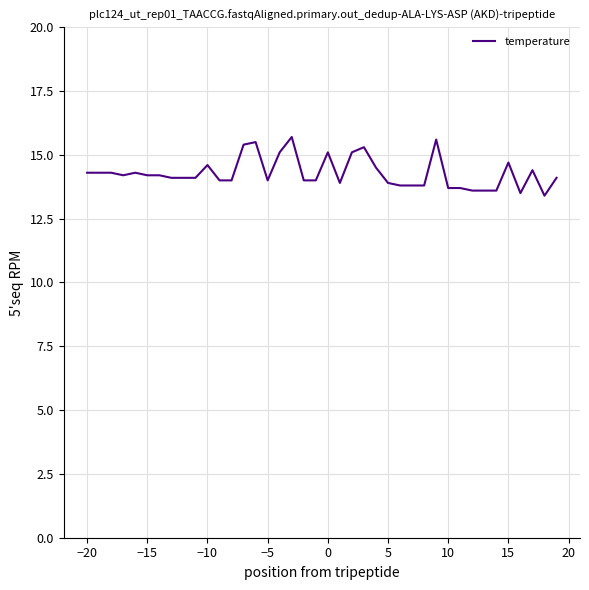

What is the difference between the maximum and minimum values?

2.3